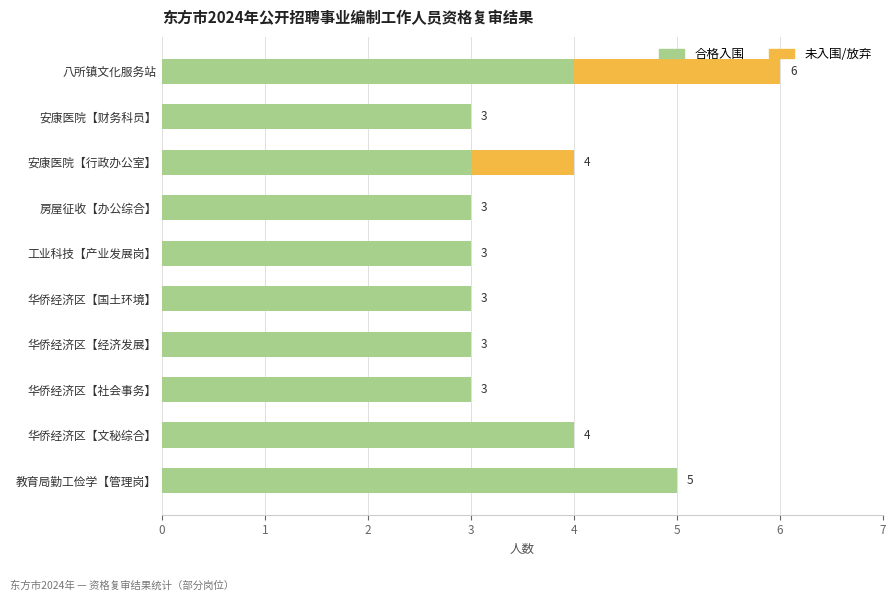

What is the approximate value of 合格入围 at 工业科技【产业发展岗】?

3